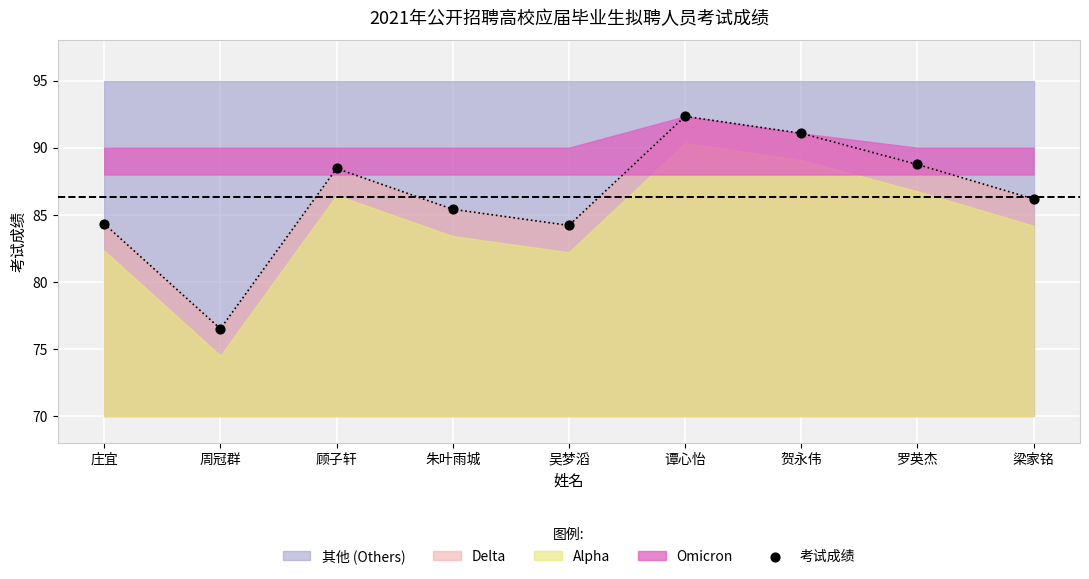

What is the ratio of the value at 罗英杰 to the value at 谭心怡?

1.0